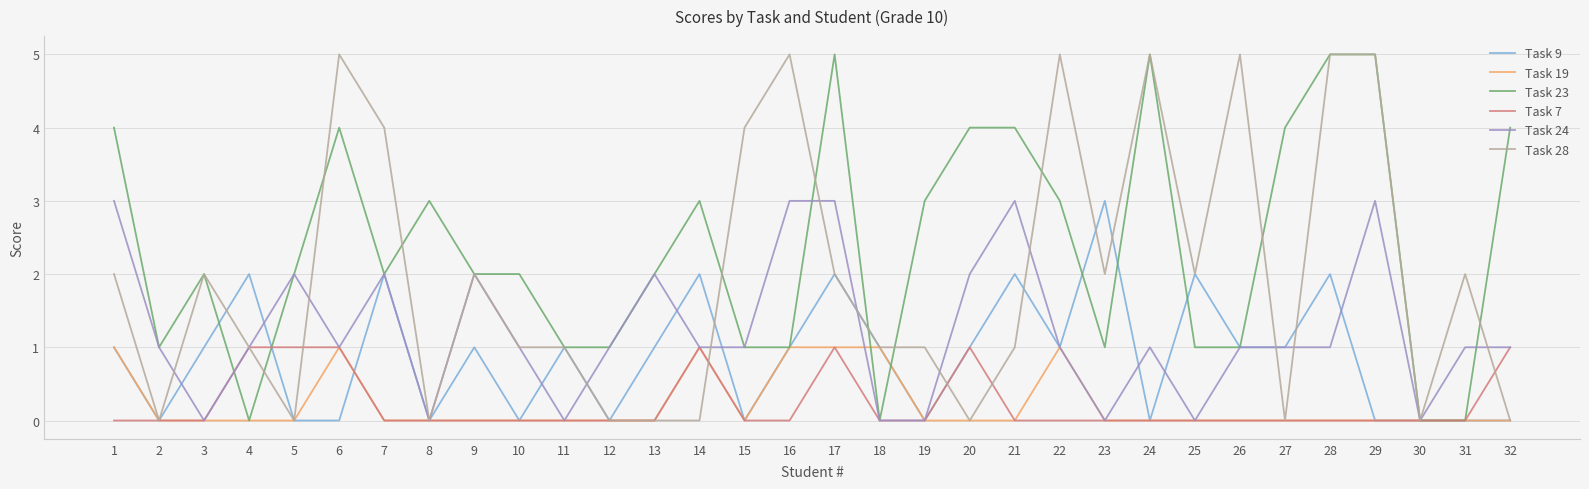

What is the spread (max minus min) of values at 6?

5